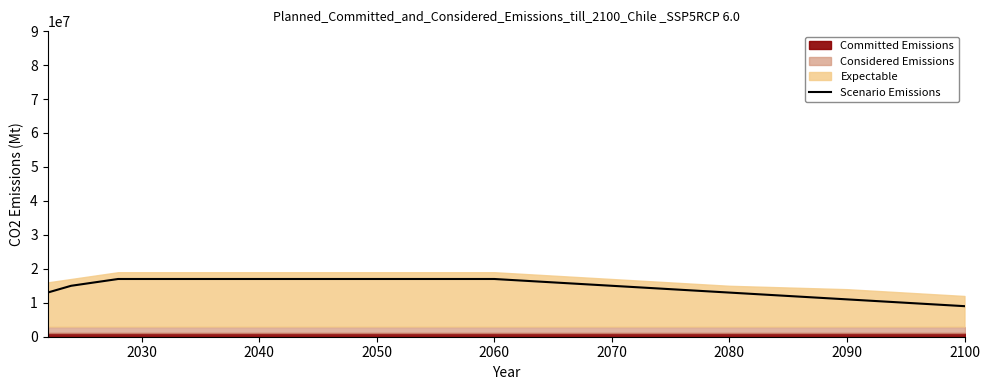

What is the minimum value for Scenario Emissions?

9000000